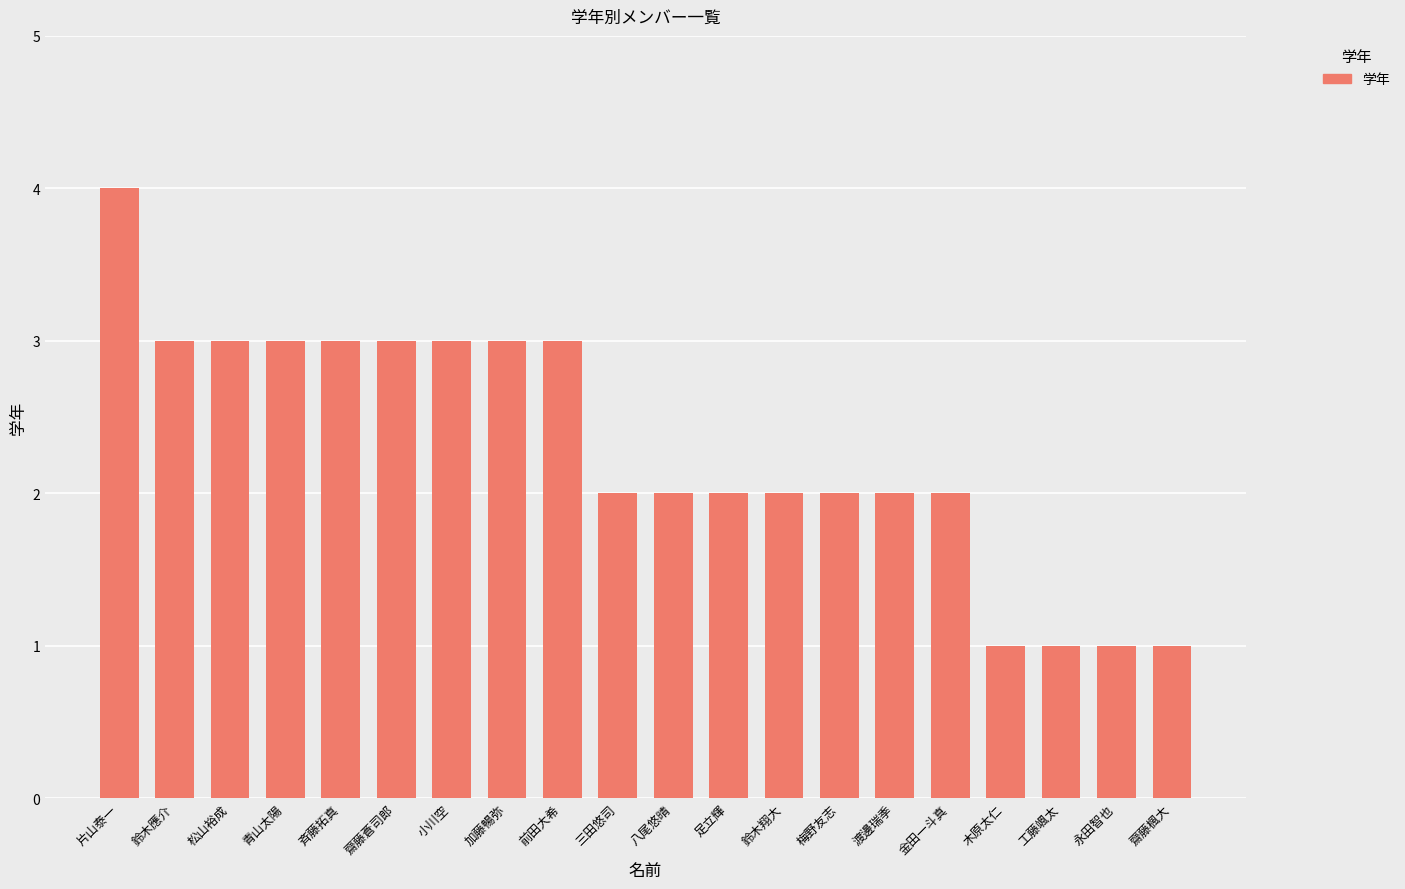

What position from the right is 鈴木翔大?

8